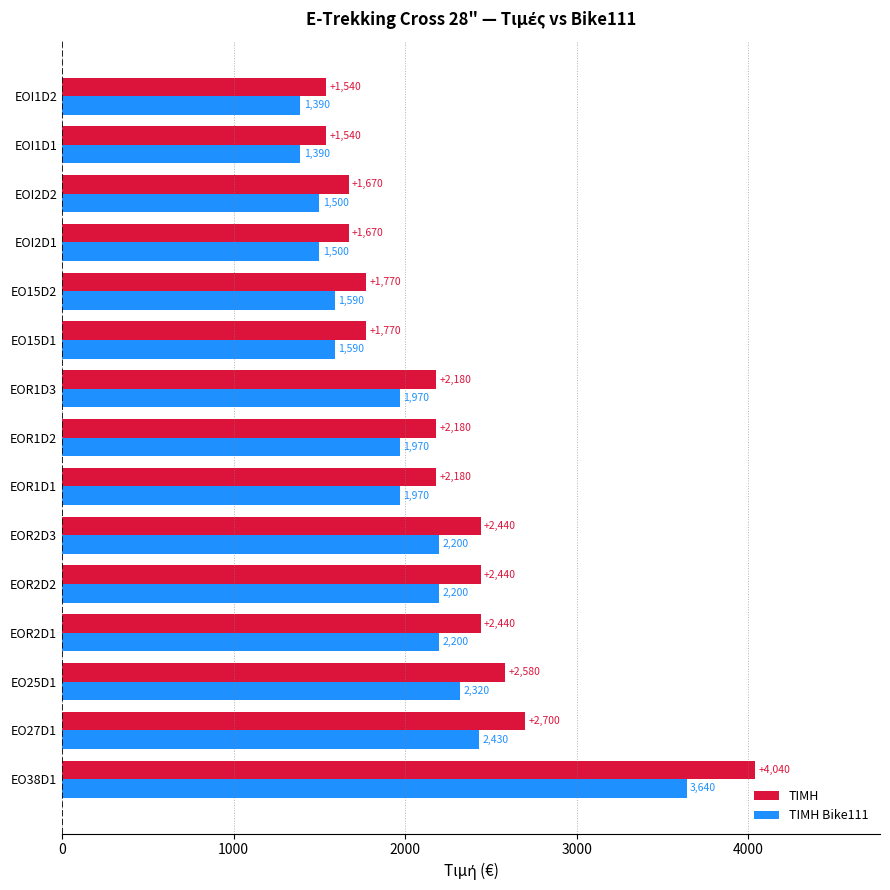

What is the difference between the second highest and second lowest values in the ΤΙΜΗ Bike111 series?

1040